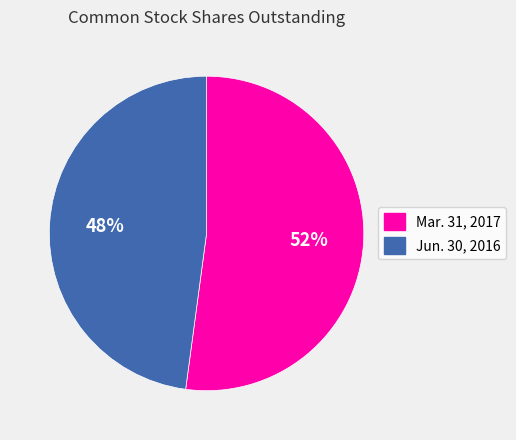

How many slices are in this pie chart?

2